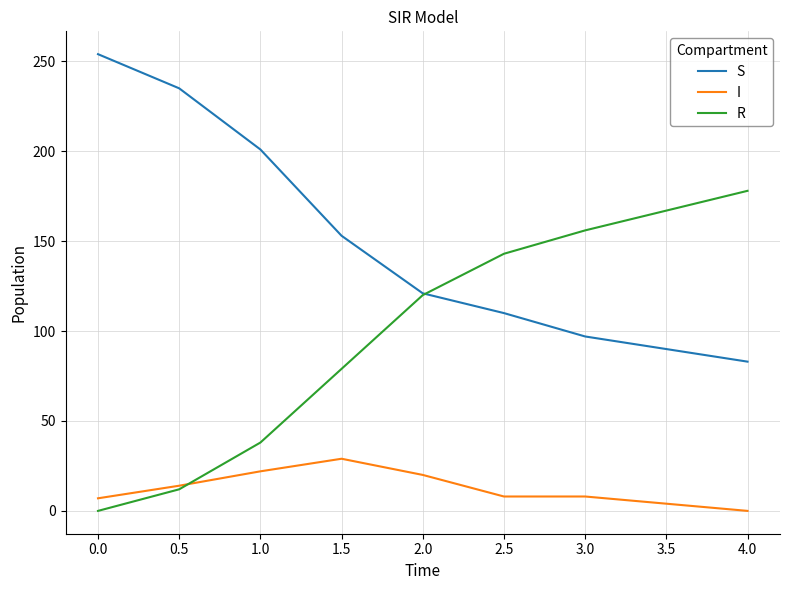

Which series has the largest total across all categories?

S